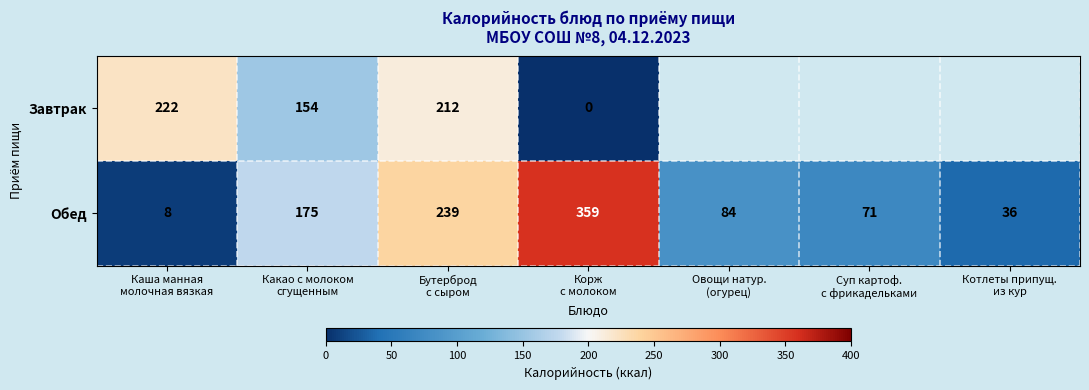

What is the difference between the maximum and second lowest values in the Обед series?

323